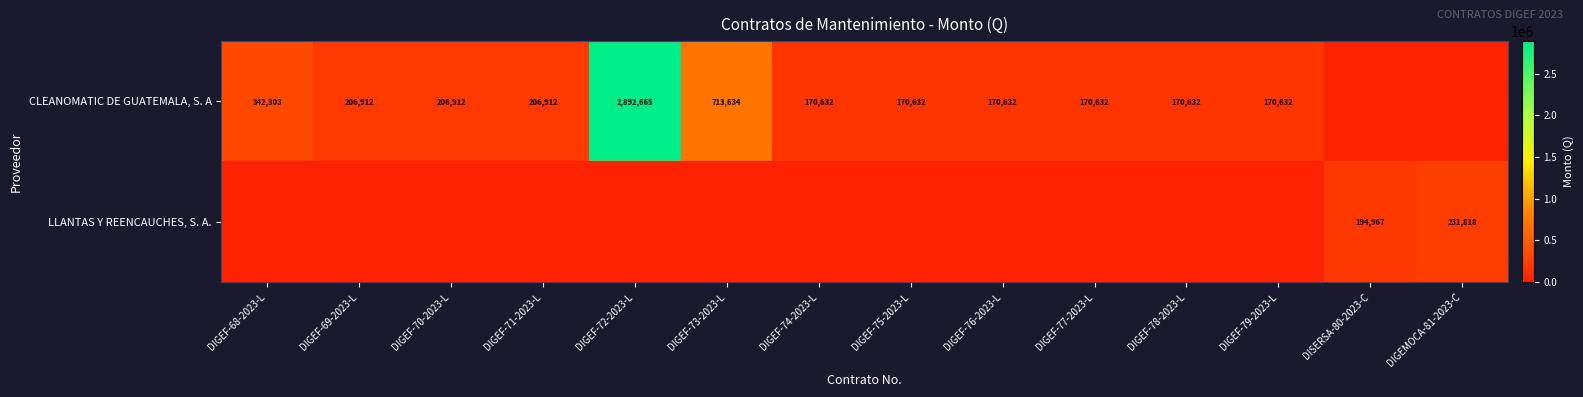

The CLEANOMATIC DE GUATEMALA, S. A series shows 170632 at DIGEF-75-2023-L. True or false?

True